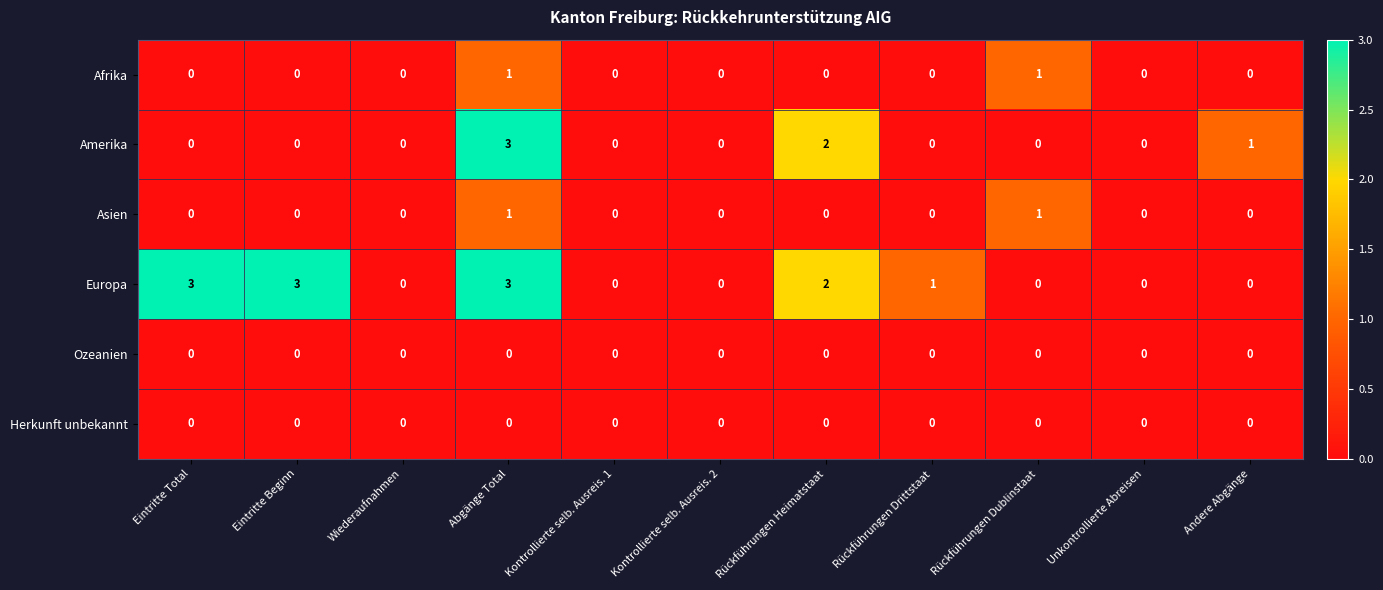

How many series are shown in this chart?

6